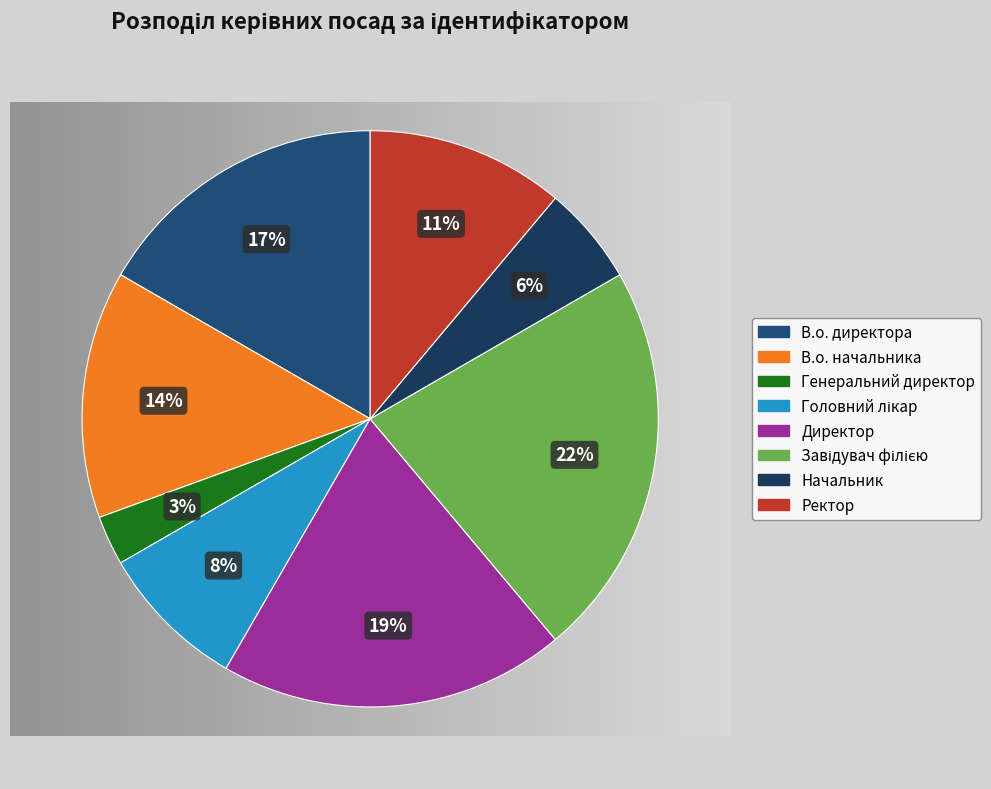

How many segments does this pie chart have?

8